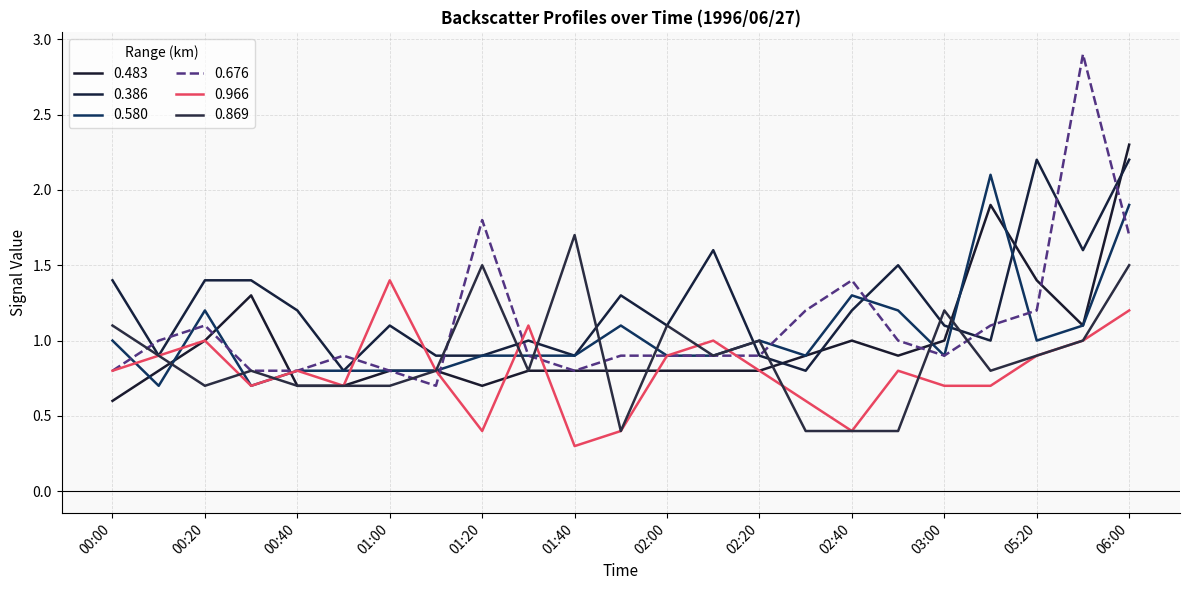

What is the label of the 22nd point from the left?

05:50